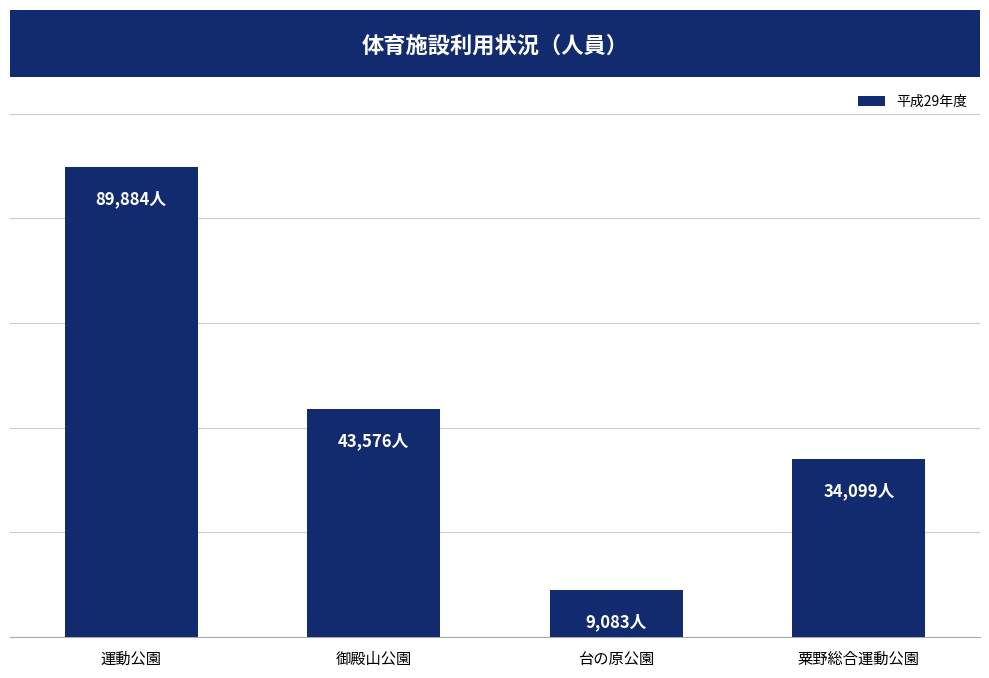

Reading left to right, what are all the values shown in this chart?

運動公園=89884	御殿山公園=43576	台の原公園=9083	粟野総合運動公園=34099